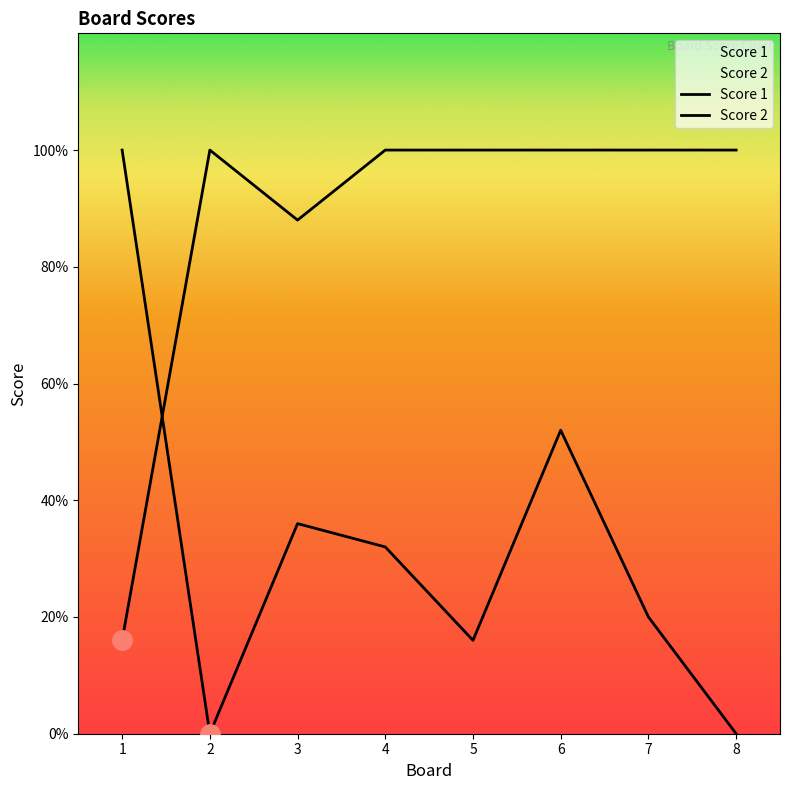

Is the value of Score 2 at 7 greater than the value of Score 1 at 2?

No